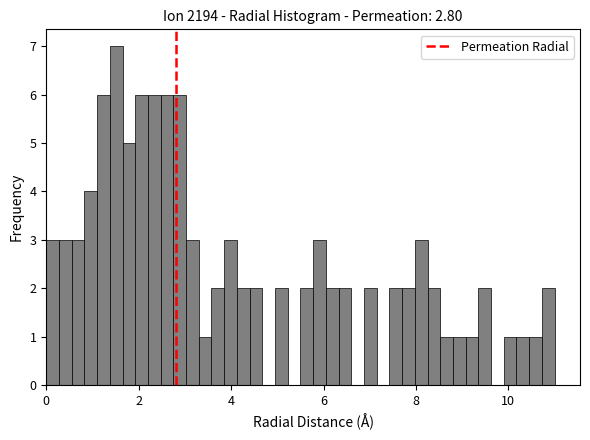

Around what value on the x-axis is the tallest bar? Give the approximate position of its centre, as read against the axis.

1.6